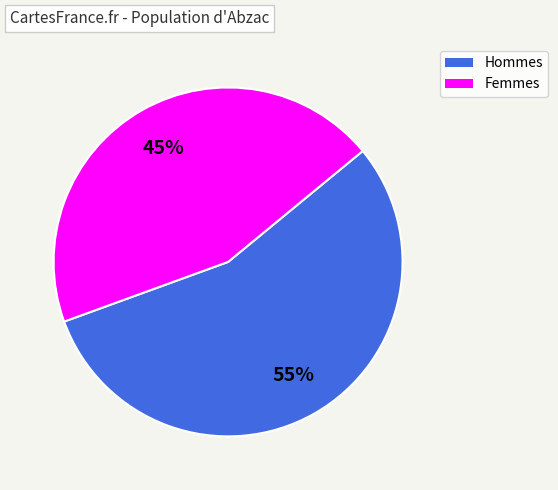

To the nearest percent, what is the average slice percentage?

50%